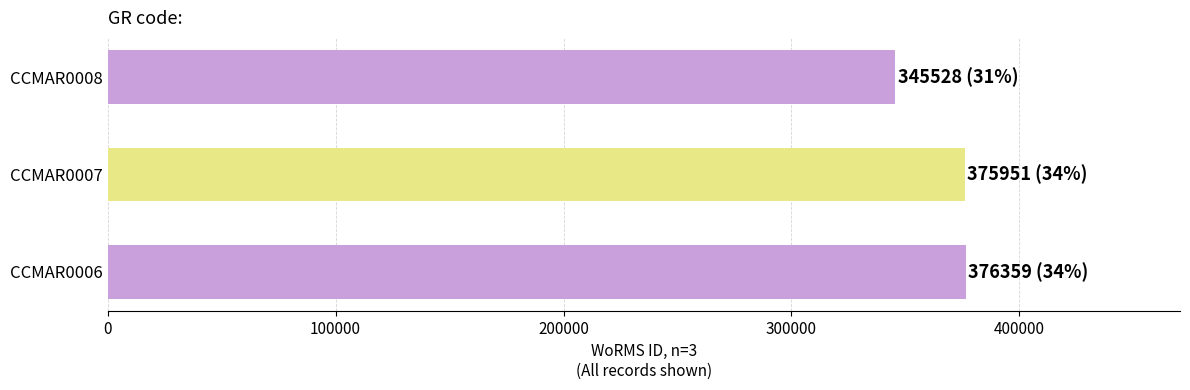

Is it true that the value at CCMAR0006 is 130195?

False